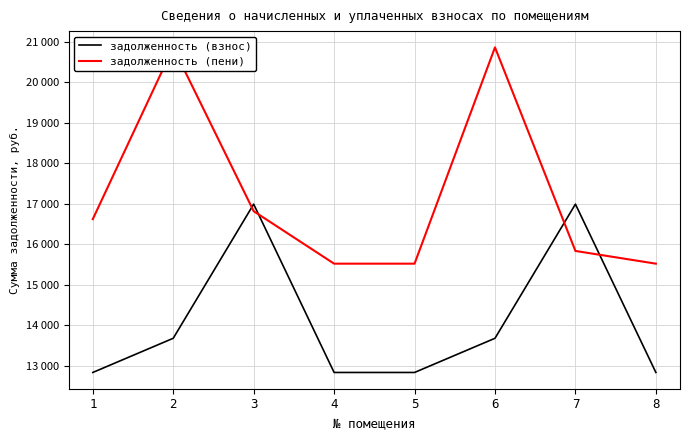

Is it true that задолженность (пени) equals 16618.8 at 1?

True